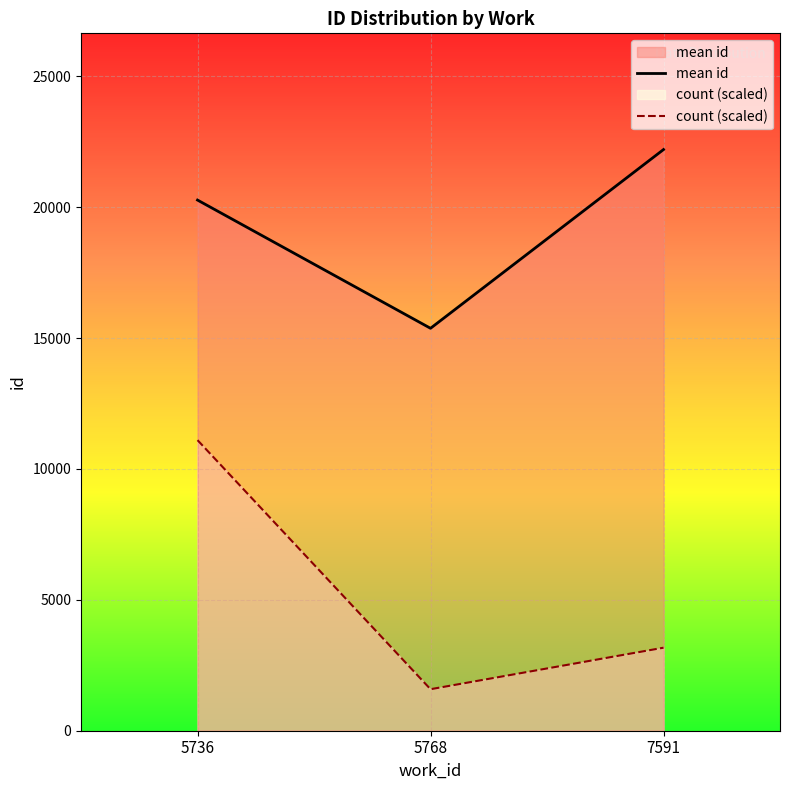

What is the difference between the maximum and minimum values in the mean id series?

6826.5